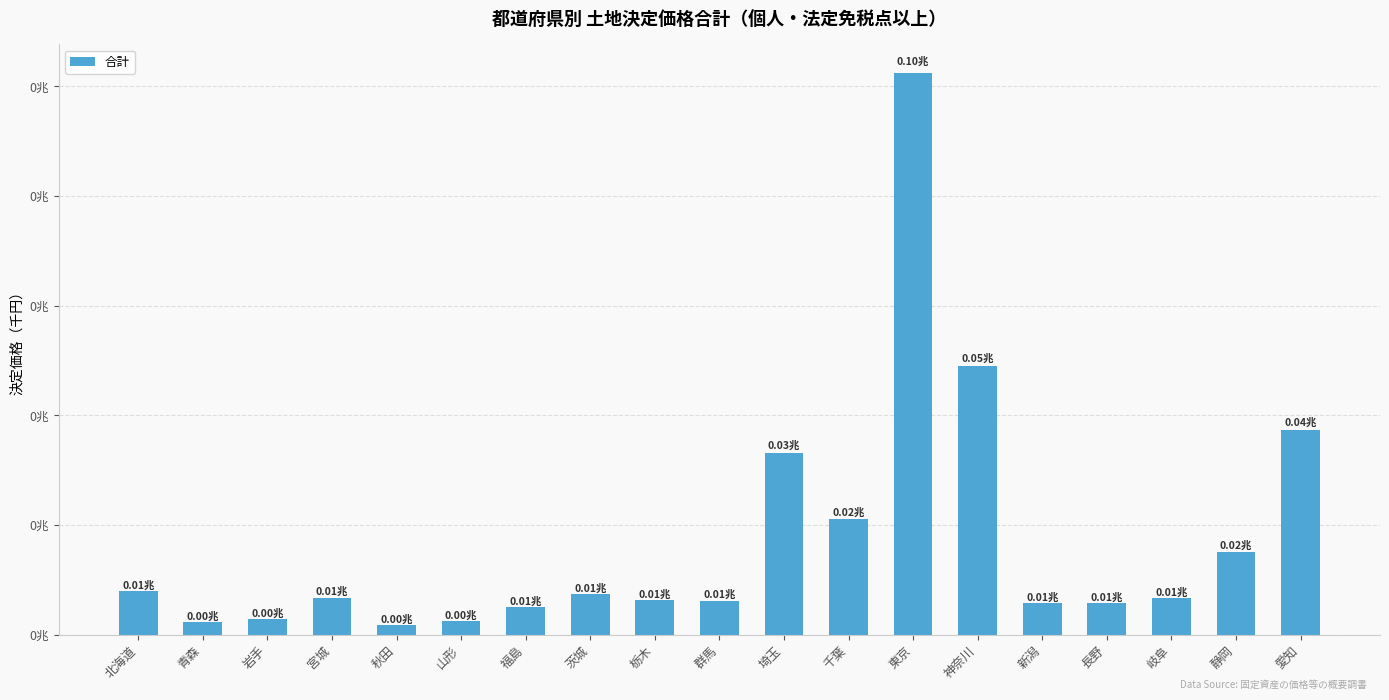

What is the change in value from 埼玉 to 静岡?

-18083596288